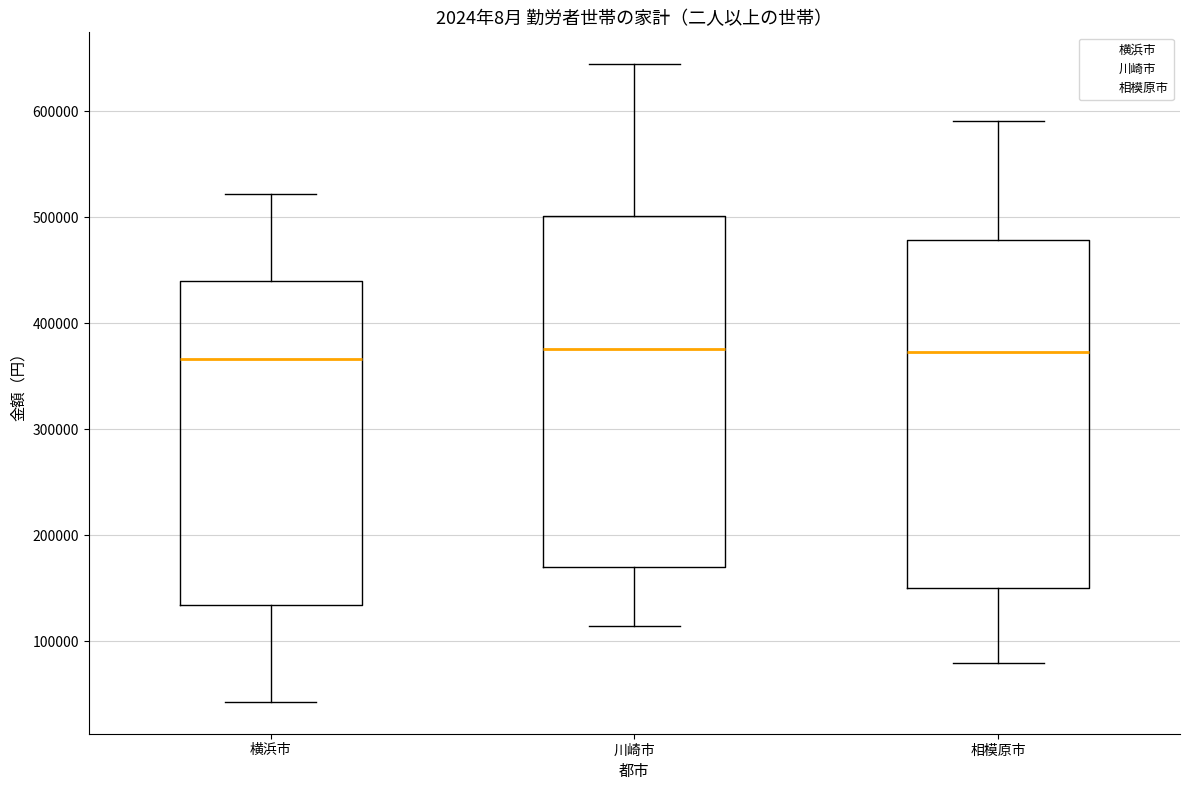

Reading left to right, transcribe this box plot: for each box, give where its median line is, the range the box spans, and where its two whiskers end, as read against the y-axis. The values are not printed on the chart, so give them approximately, as read against the axis.

横浜市: median 370000, box 130000 to 440000, whiskers 40000 to 520000
川崎市: median 380000, box 170000 to 500000, whiskers 110000 to 640000
相模原市: median 370000, box 150000 to 480000, whiskers 80000 to 590000